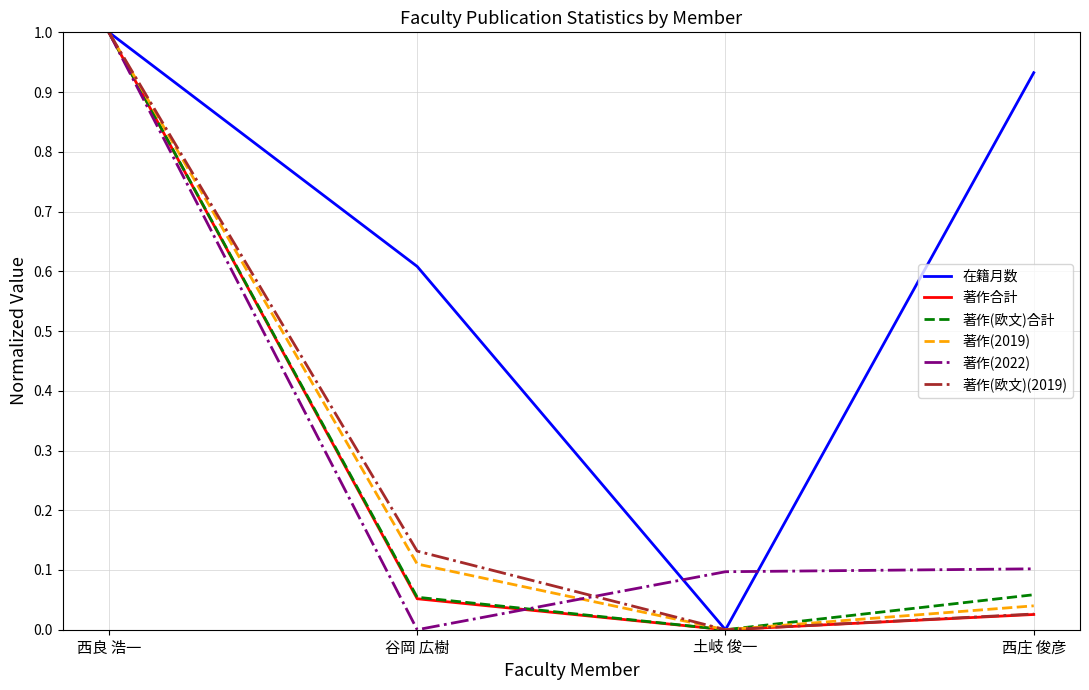

What are all the series names shown in the legend?

在籍月数, 著作合計, 著作(欧文)合計, 著作(2019), 著作(2022), 著作(欧文)(2019)